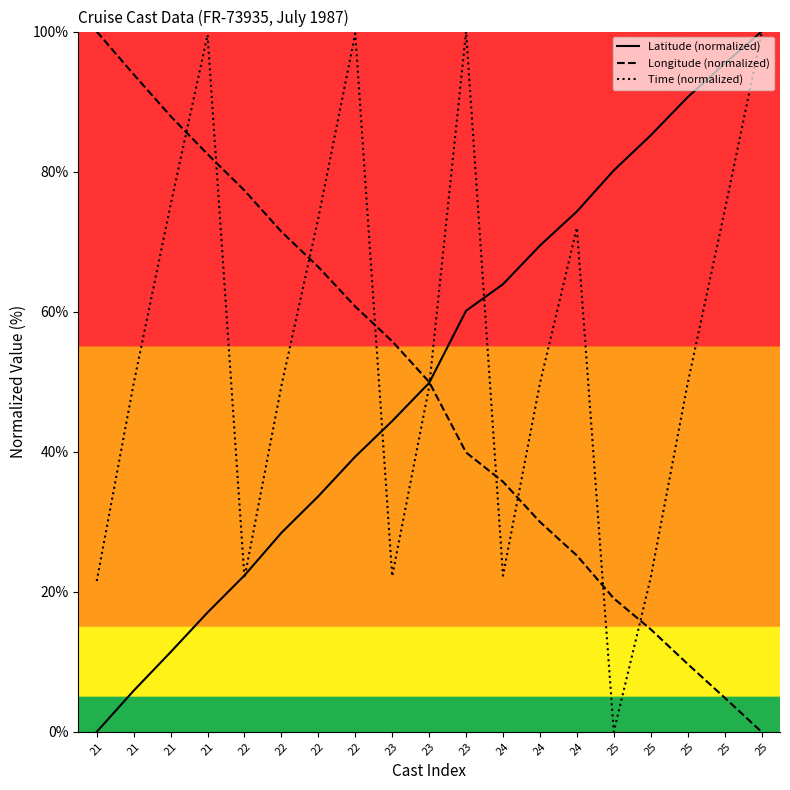

At which category is the sum across all series the highest?

23